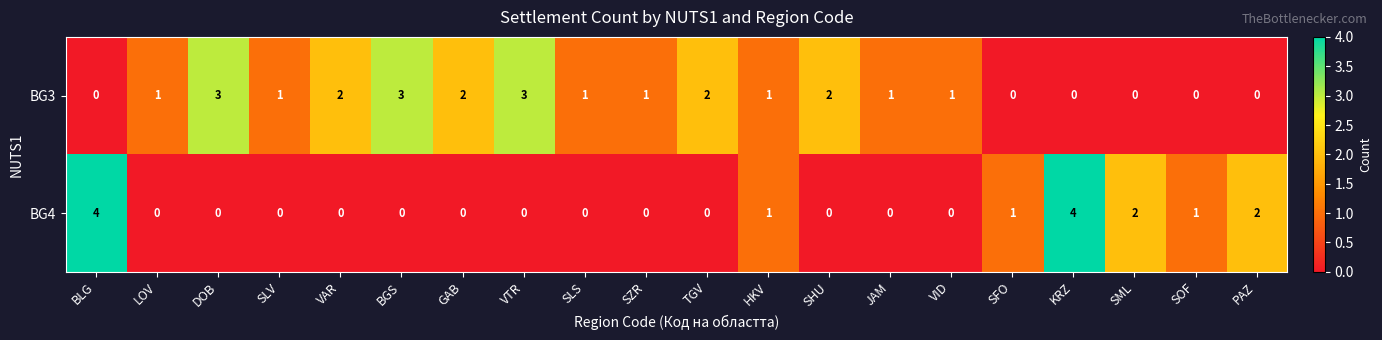

What is the difference between the second highest and second lowest values in the BG3 series?

3